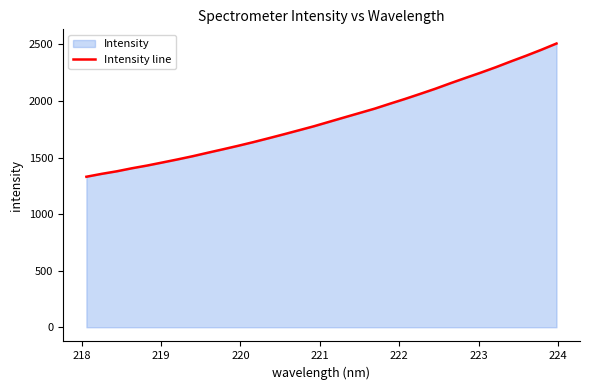

How many values exceed 1815?

16